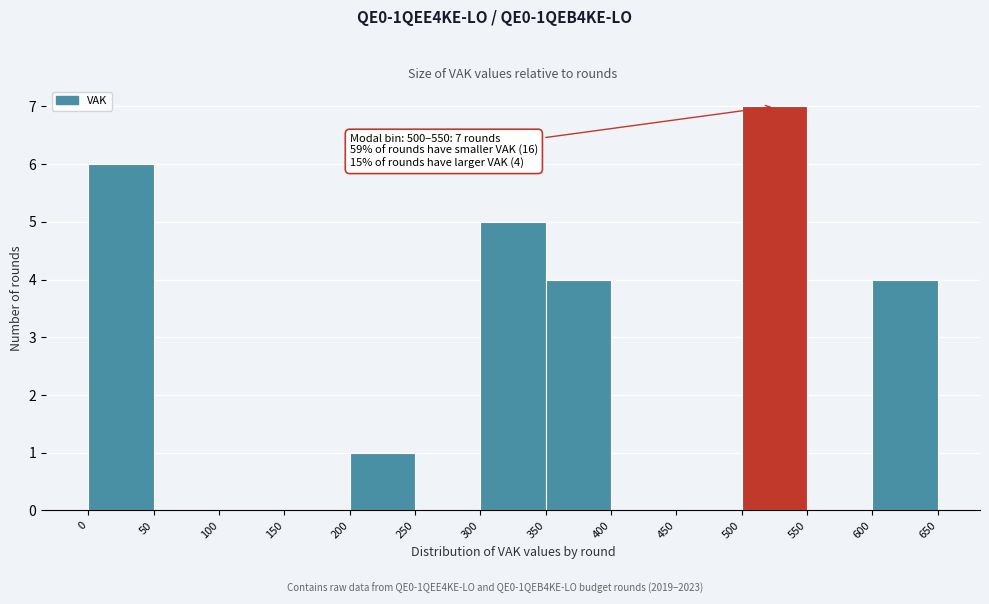

Which range on the x-axis has the tallest bar?

500 to 550